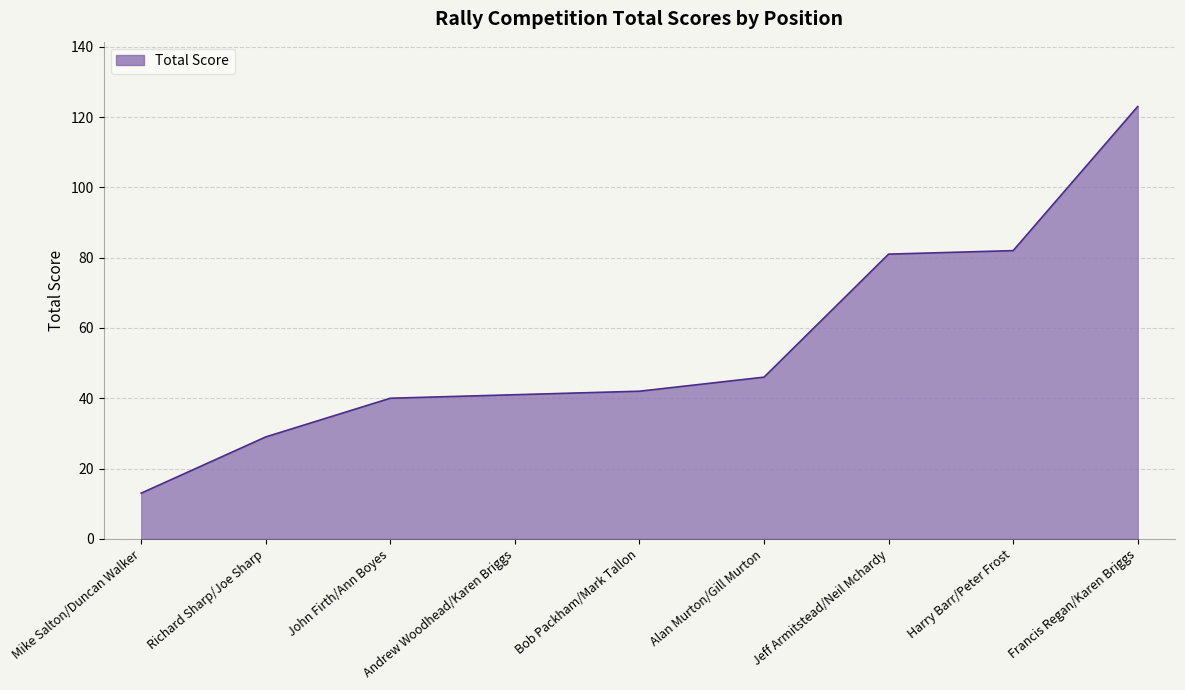

What is the change in value from Jeff Armitstead/Neil Mchardy to Francis Regan/Karen Briggs?

+42